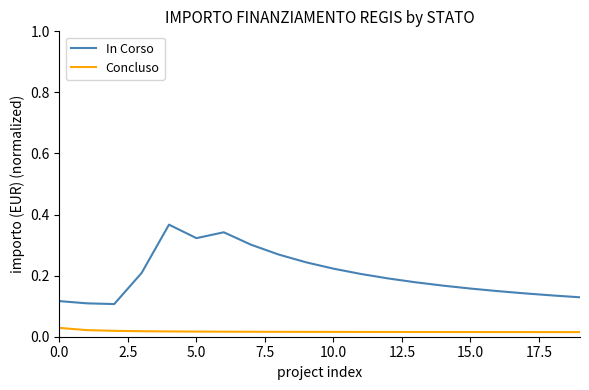

True or false: In Corso and Concluso intersect in this chart.

False